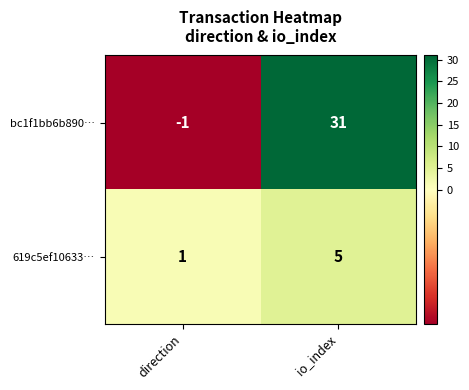

Between direction and io_index, which series saw the biggest shift?

bc1f1bb6b890…